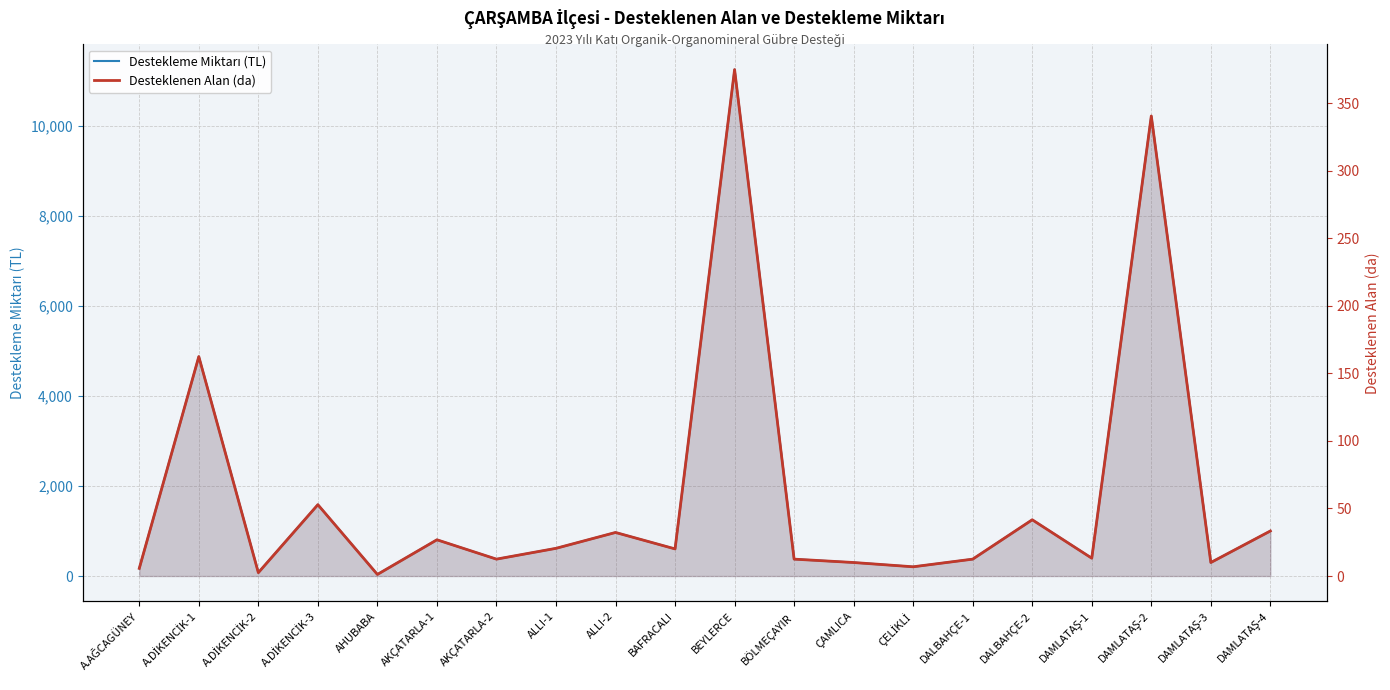

Where does the Desteklenen Alan (da) series first go above 20?

A.DİKENCİK-1